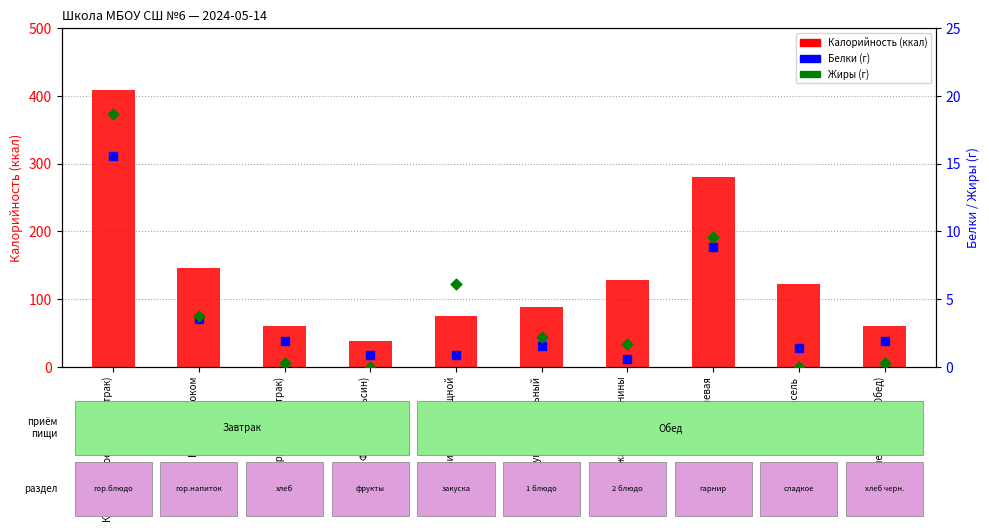

Which series has the largest total across all categories?

Калорийность